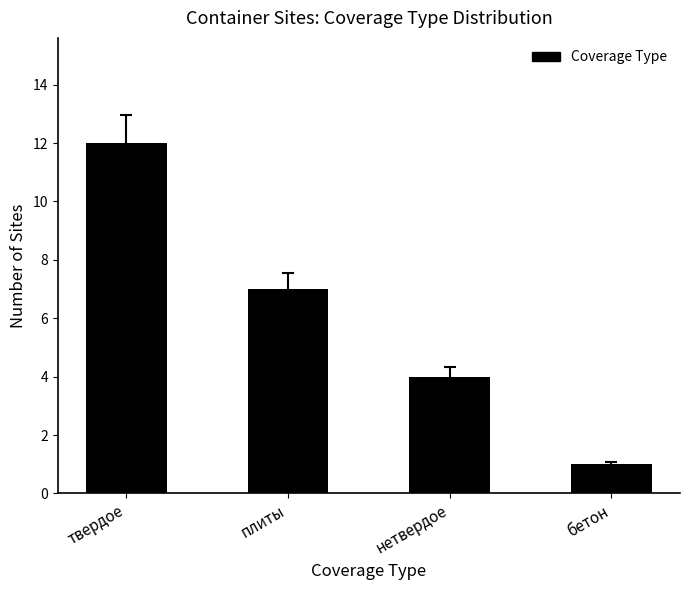

What is the label of the 1st bar from the right?

бетон